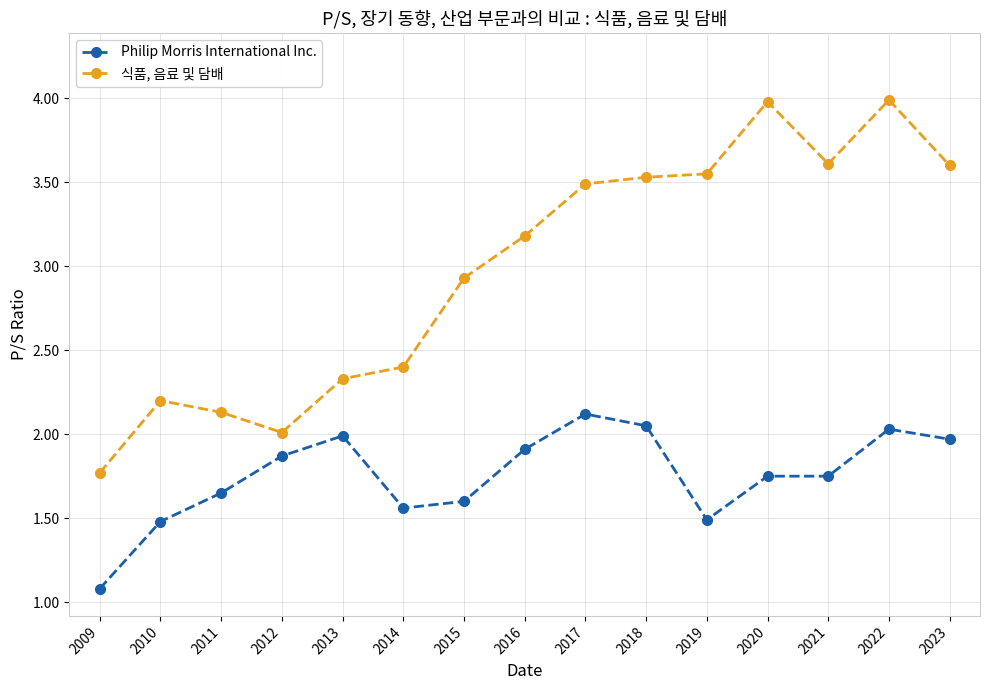

What is the total value across all series at 2012?

3.9